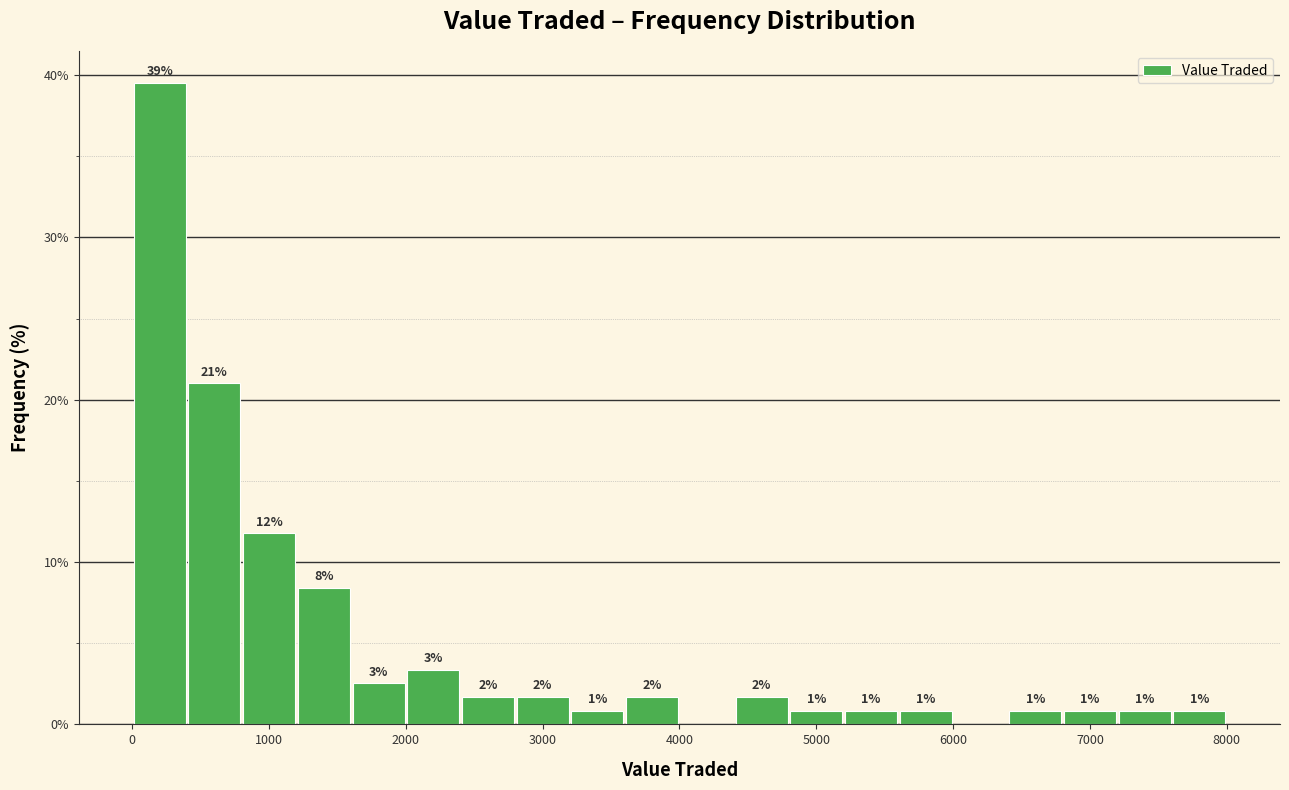

Read against the x-axis, roughly where is the centre of the tallest bar?

200